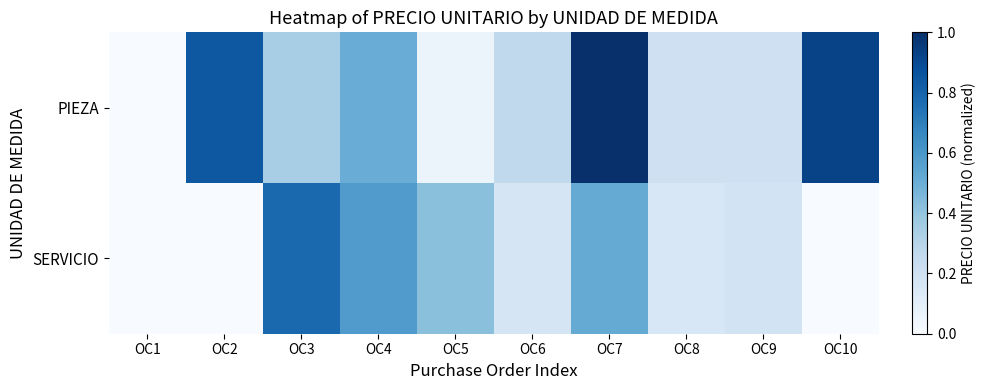

Which category has the highest value across all series?

OC7